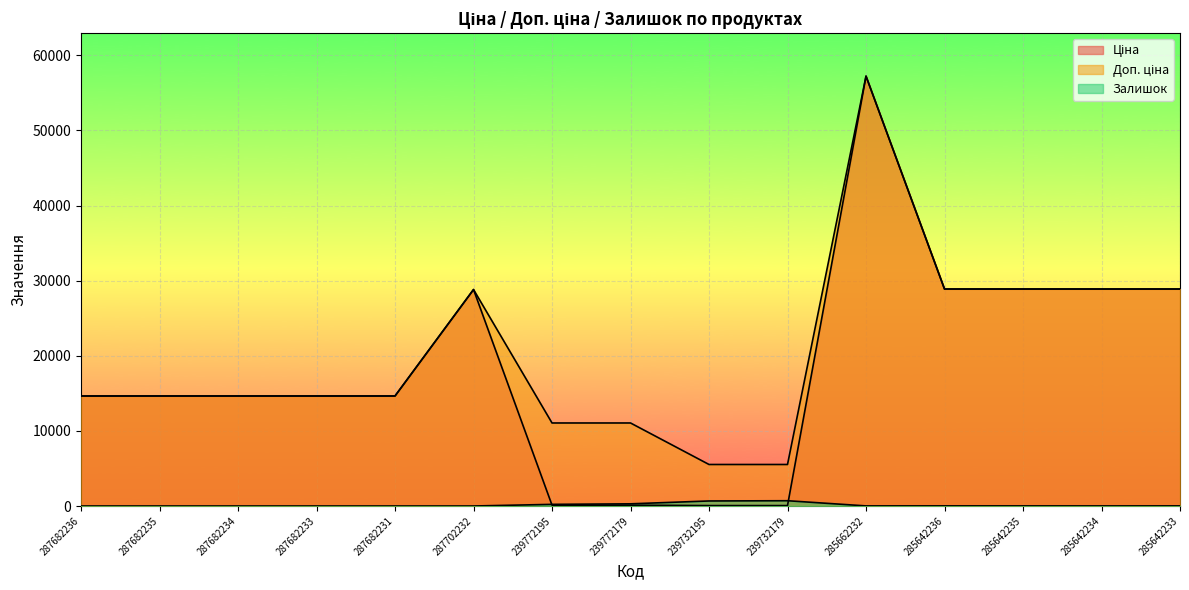

Where is Доп. ціна nearest to the value 31381?

285642236